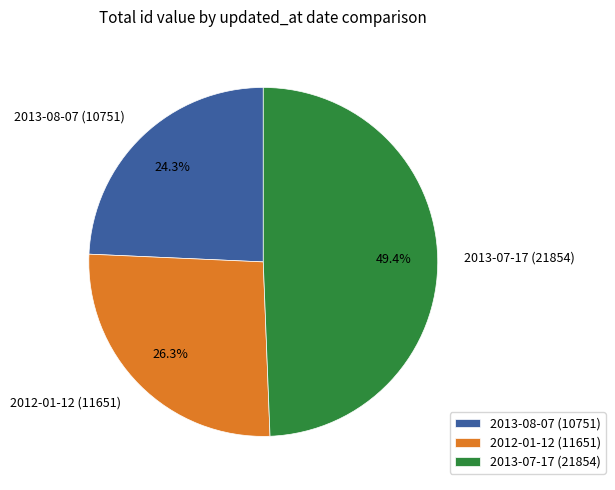

Approximately how many times larger is the value at 2013-07-17 compared to 2013-08-07?

2.0